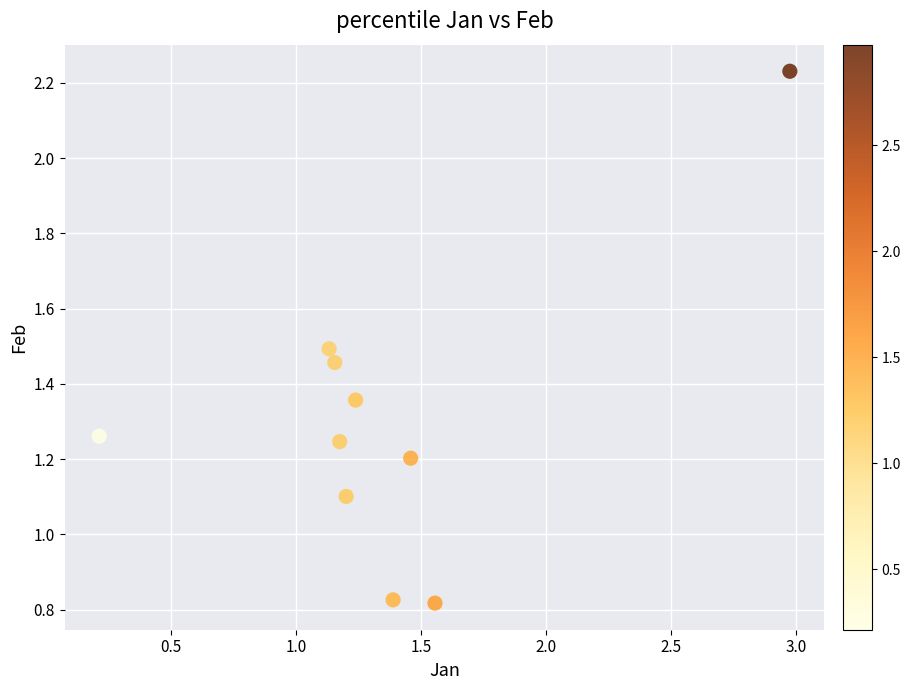

What is the range of X values (max minus min)?

2.8